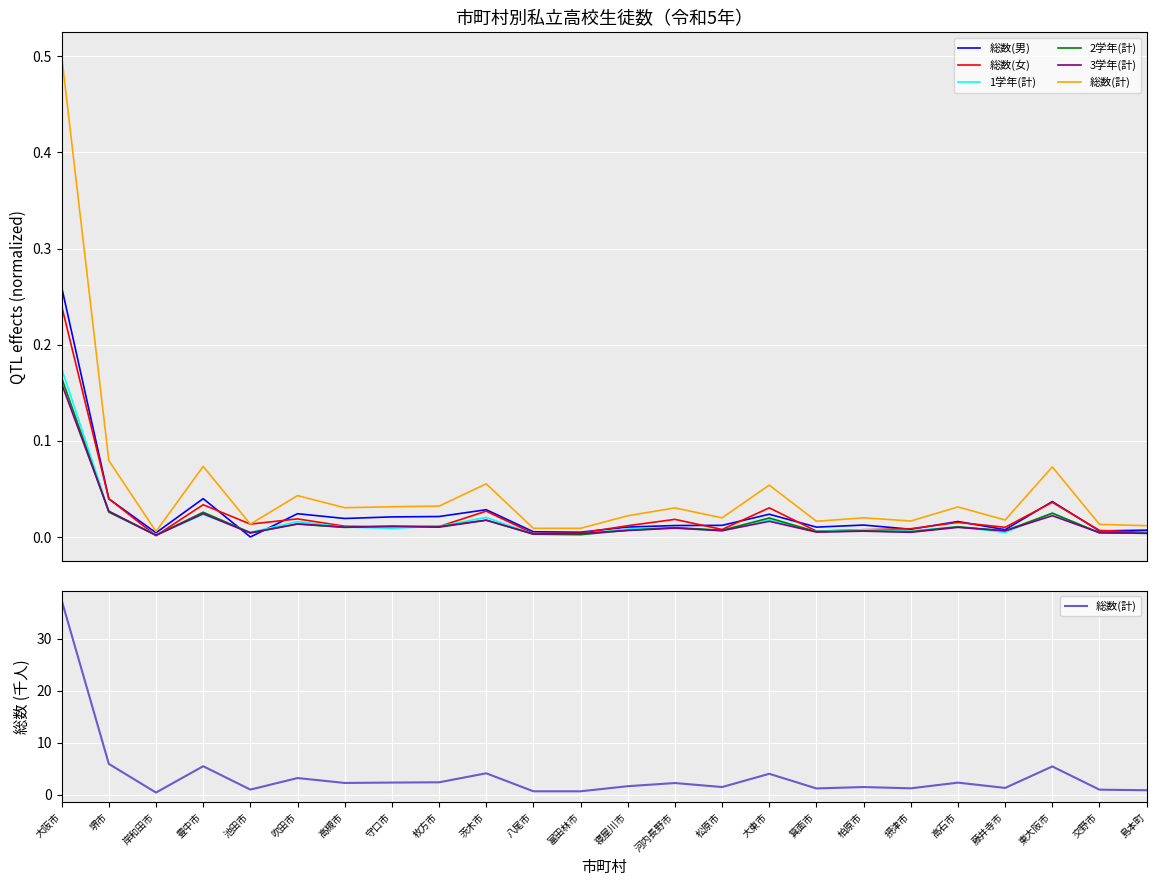

The 総数(男) series shows 0.0 at 交野市. True or false?

True